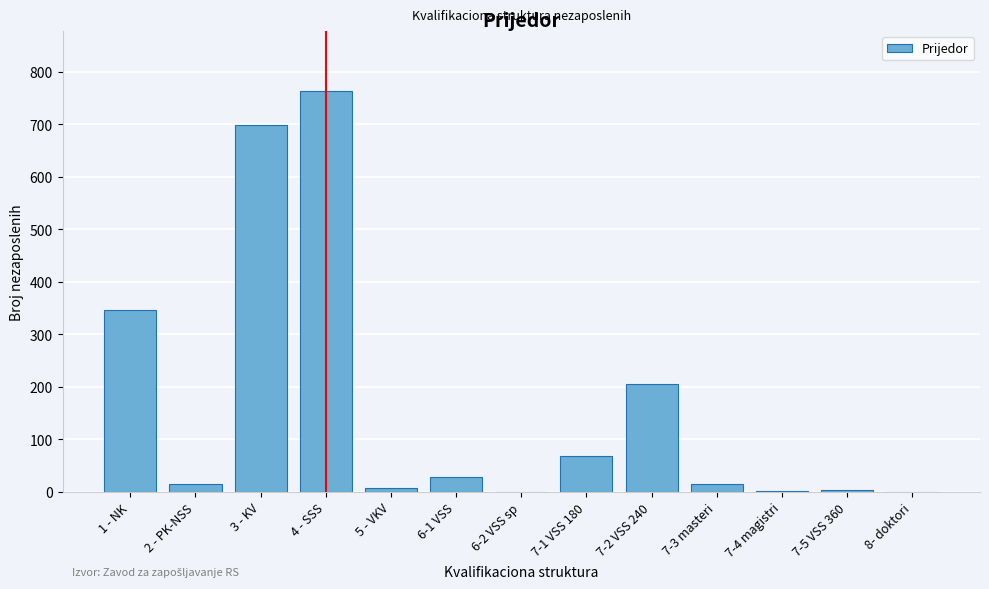

What is the sum of all values?

2153